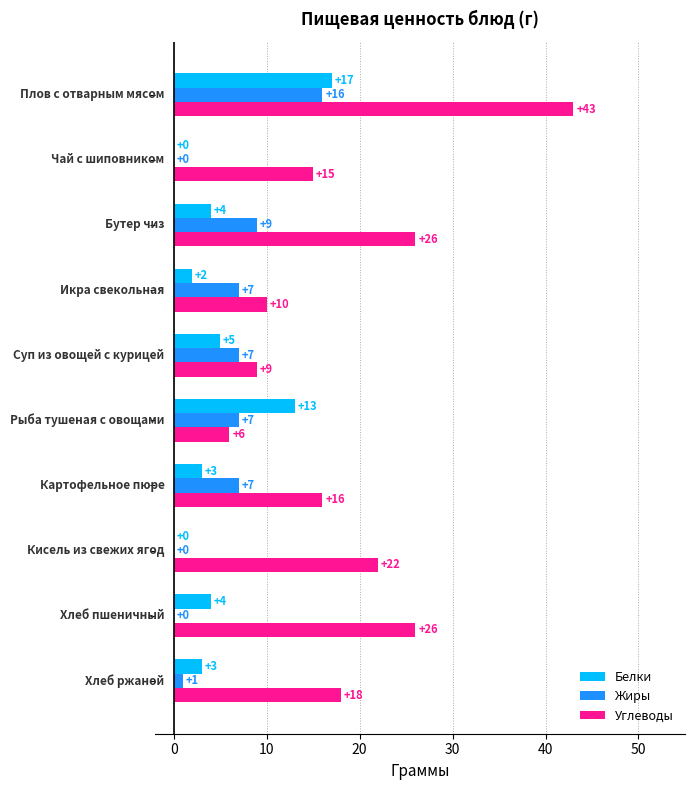

What are all the series names shown in the legend?

Белки, Жиры, Углеводы